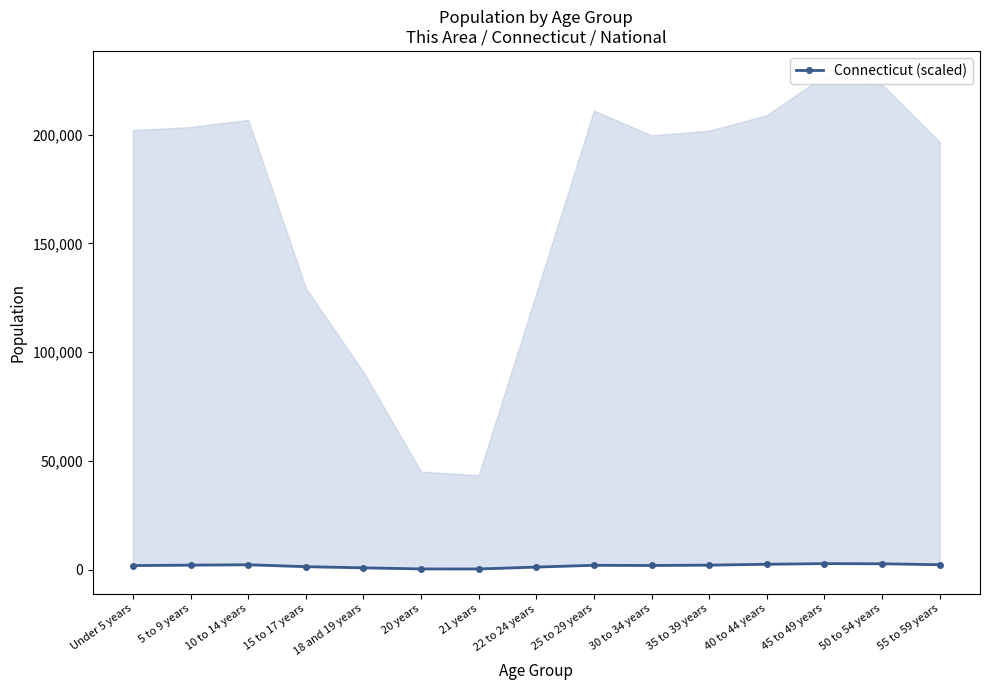

Approximately how many times larger is the value at Under 5 years compared to 35 to 39 years?

0.9